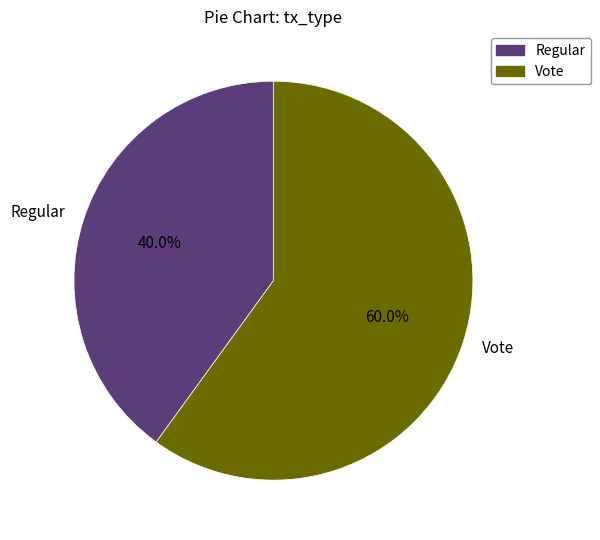

Which slice represents more than half of the pie?

Vote